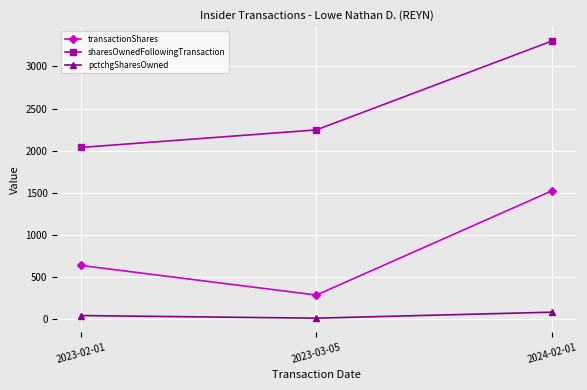

Rank the series at 2024-02-01 from highest to lowest value.

sharesOwnedFollowingTransaction, transactionShares, pctchgSharesOwned